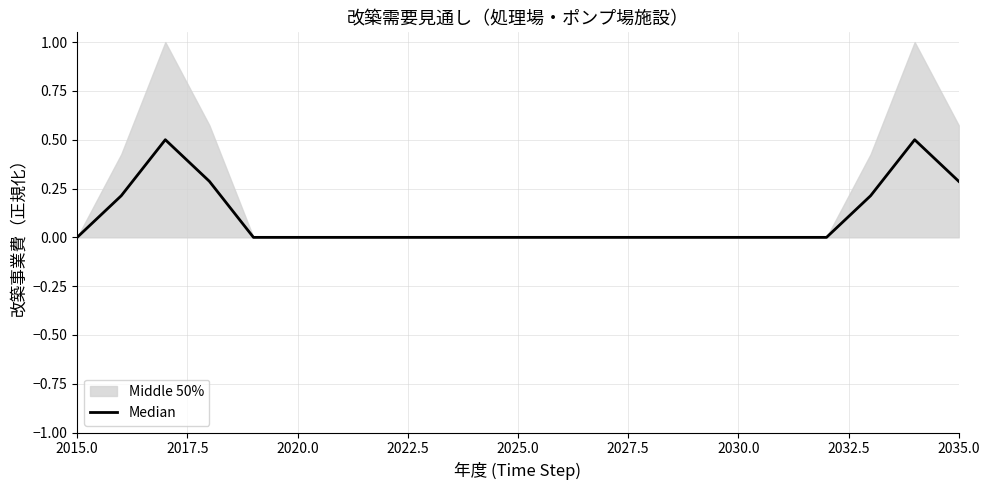

Reading right to left, list all the values displayed in this chart.

0.3	0.5	0.2	0.0	0.0	0.0	0.0	0.0	0.0	0.0	0.0	0.0	0.0	0.0	0.0	0.0	0.0	0.3	0.5	0.2	0.0